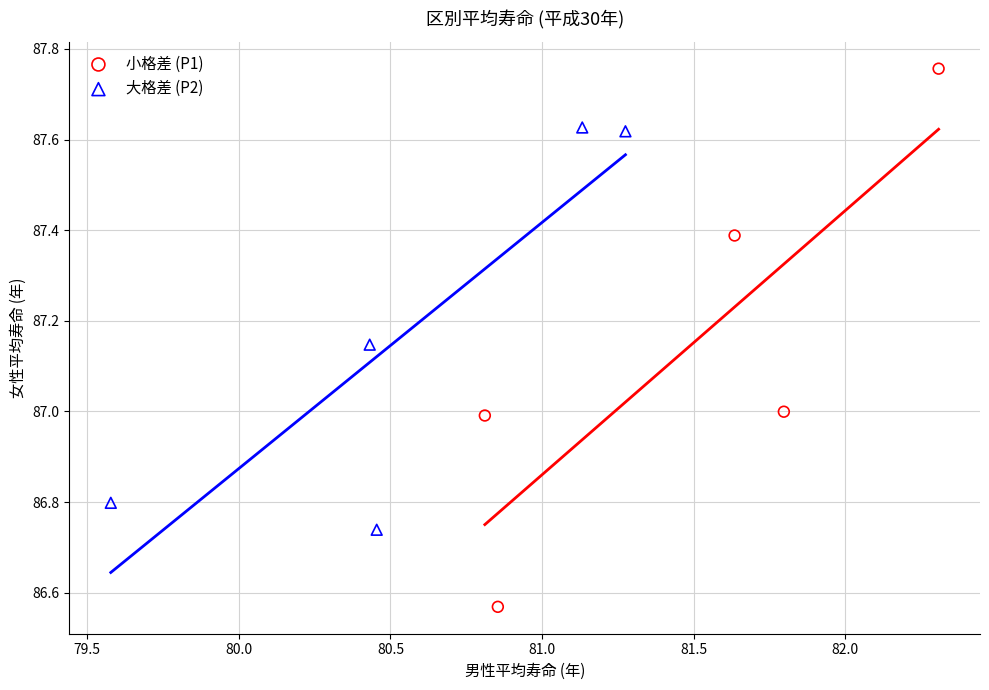

Which series reaches the minimum Y coordinate?

小格差 (P1)